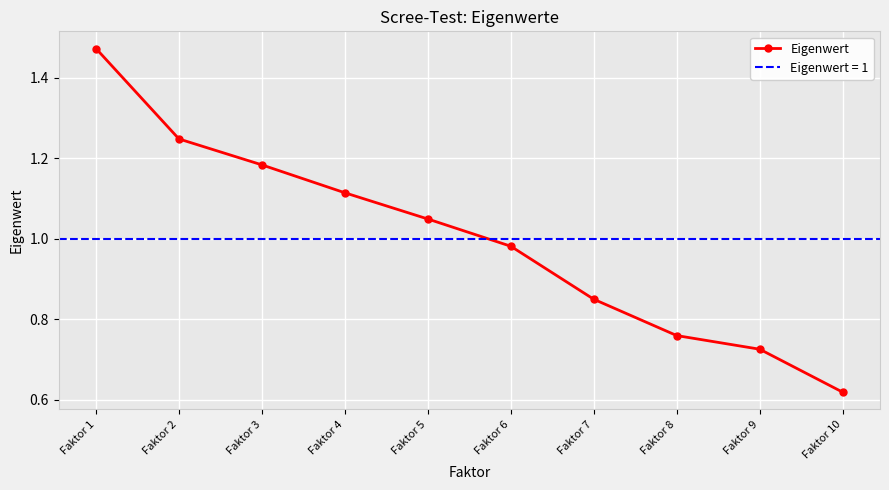

What is the value of the 10th point from the left?

0.6